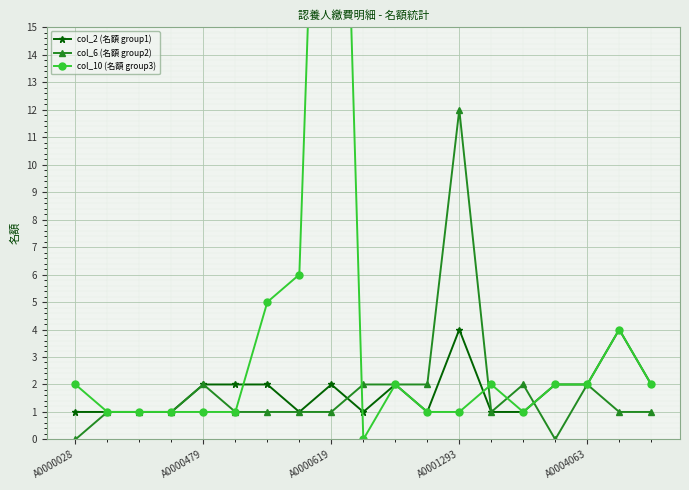

True or false: col_2 (名額 group1) has more than 2 interior local peaks.

True